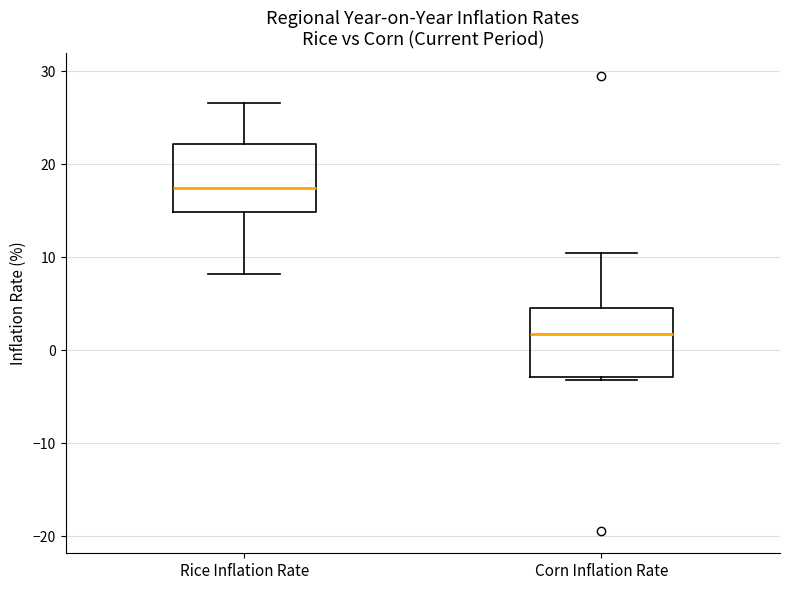

Reading left to right, transcribe this box plot: for each box, give where its median line is, the range the box spans, and where its two whiskers end, as read against the y-axis. The values are not printed on the chart, so give them approximately, as read against the axis.

Rice Inflation Rate: median 18, box 15 to 22, whiskers 8 to 27
Corn Inflation Rate: median 2, box -3 to 5, whiskers -3 (just below the box's lower edge) to 11